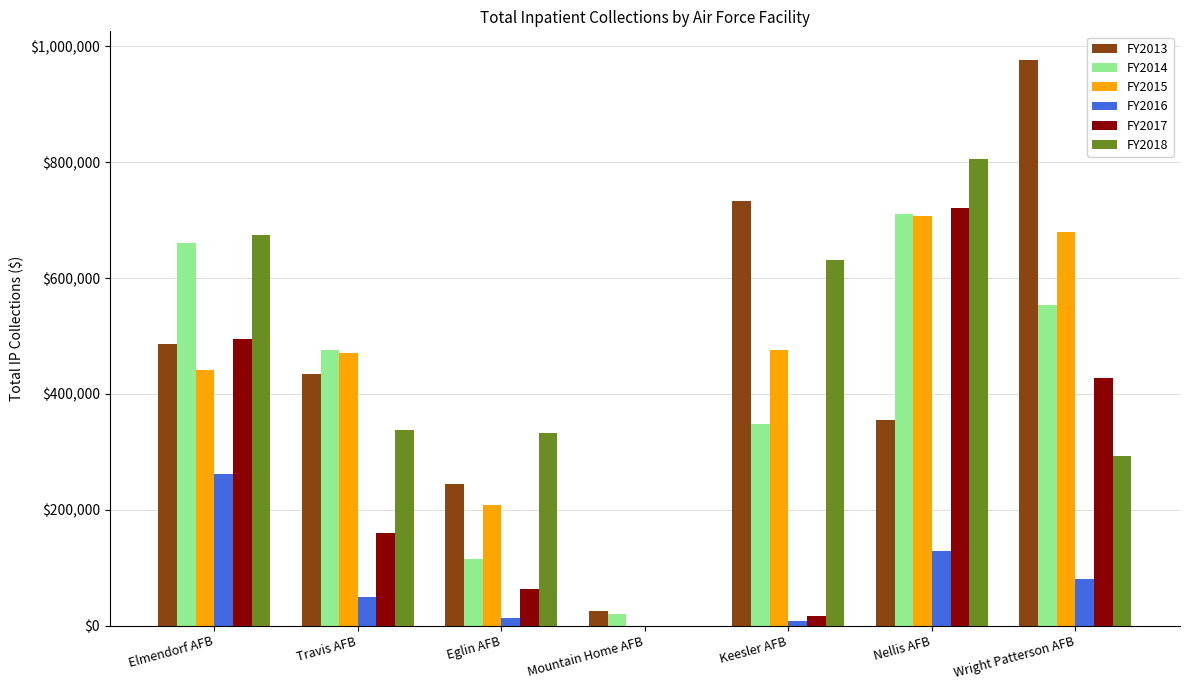

What are all the series names shown in the legend?

FY2013, FY2014, FY2015, FY2016, FY2017, FY2018